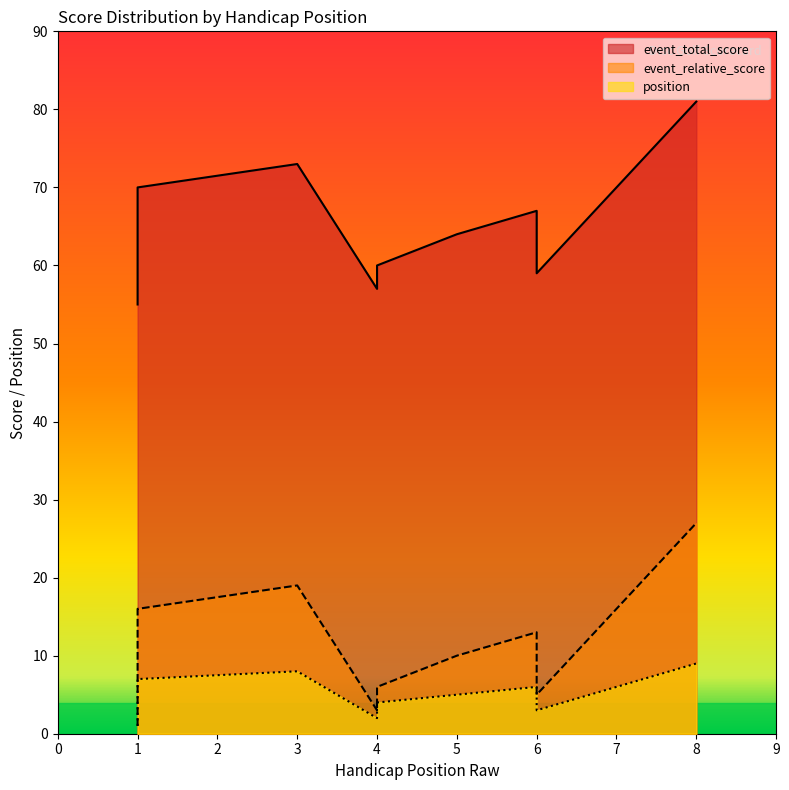

Which series has the widest spread of values?

event_total_score